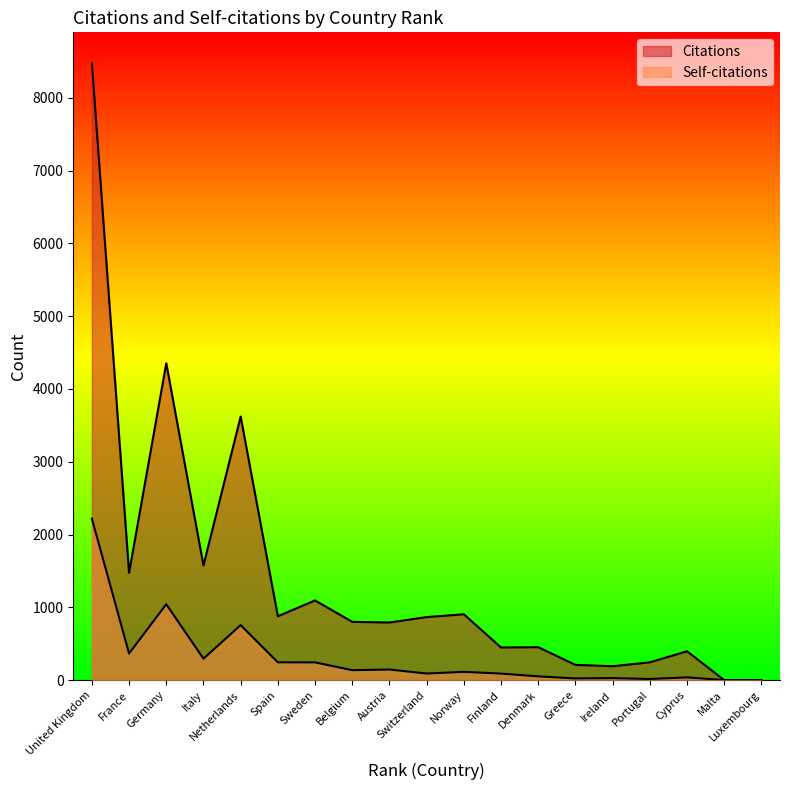

Reading right to left, list all the values displayed in this chart.

Citations: 2	1	397	245	191	210	453	449	905	866	792	801	1095	878	3621	1576	4353	1474	8475
Self-citations: 0	1	38	16	28	24	52	90	114	91	146	137	244	245	756	295	1043	366	2219